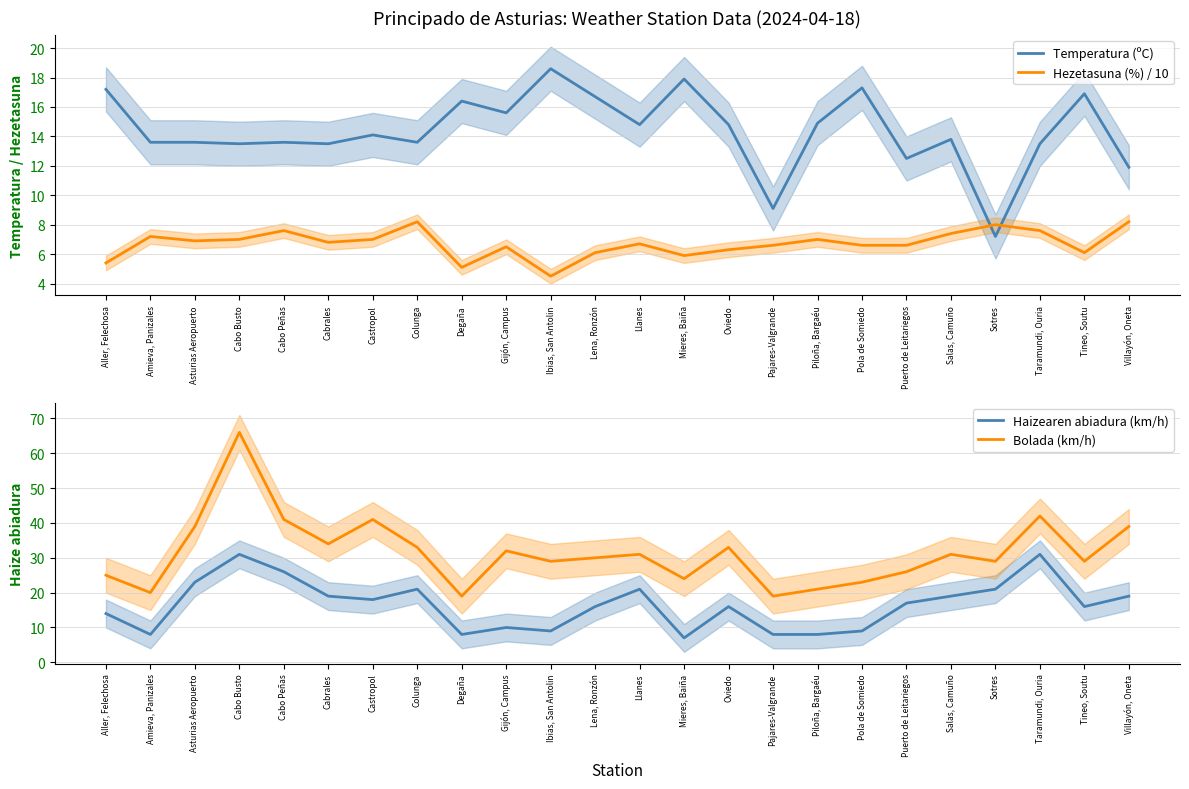

What is the difference between the maximum and minimum values in the Temperatura (ºC) series?

11.4